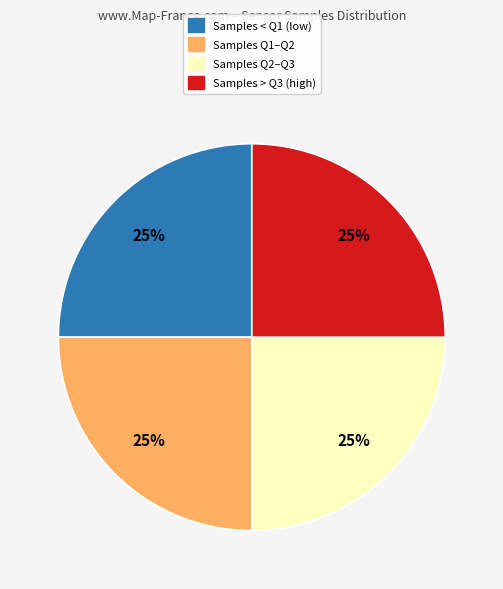

Count the number of slices in the pie.

4